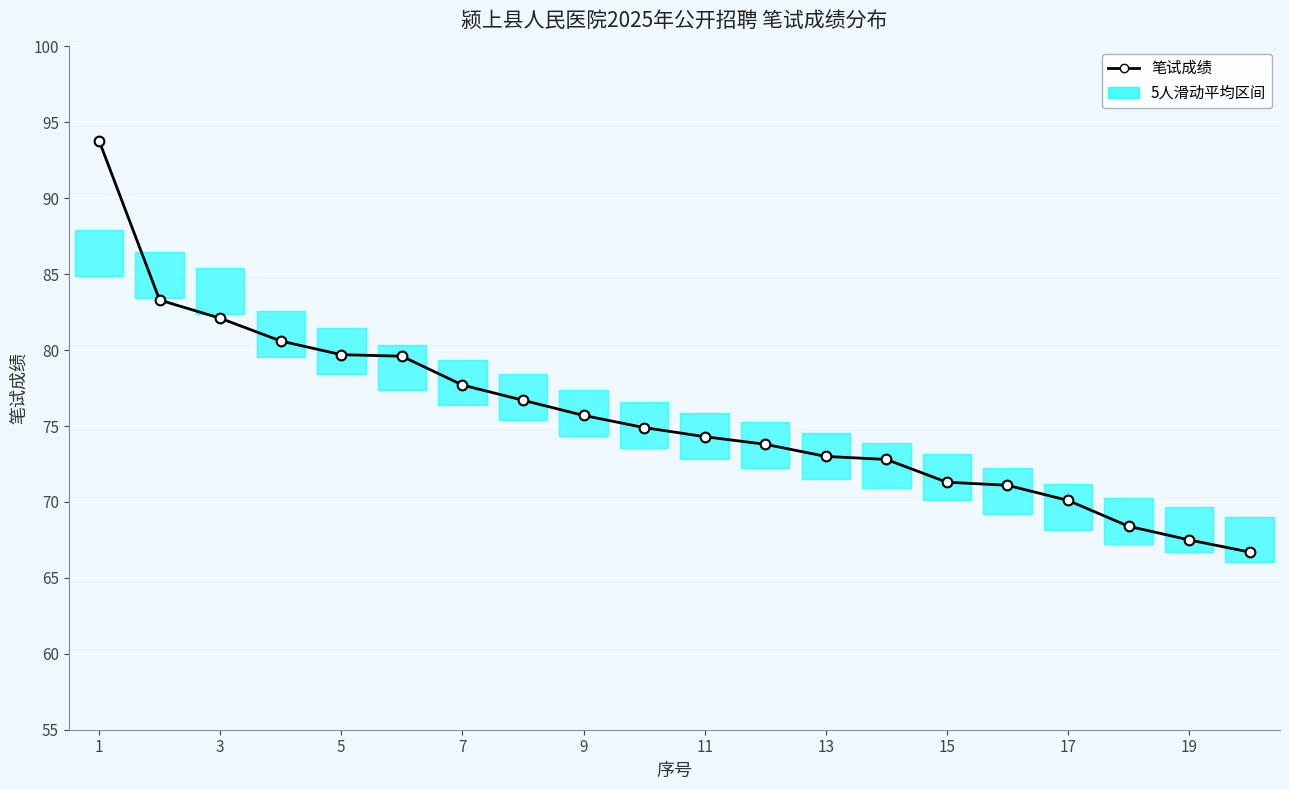

What is the difference between the maximum and minimum values?

27.1